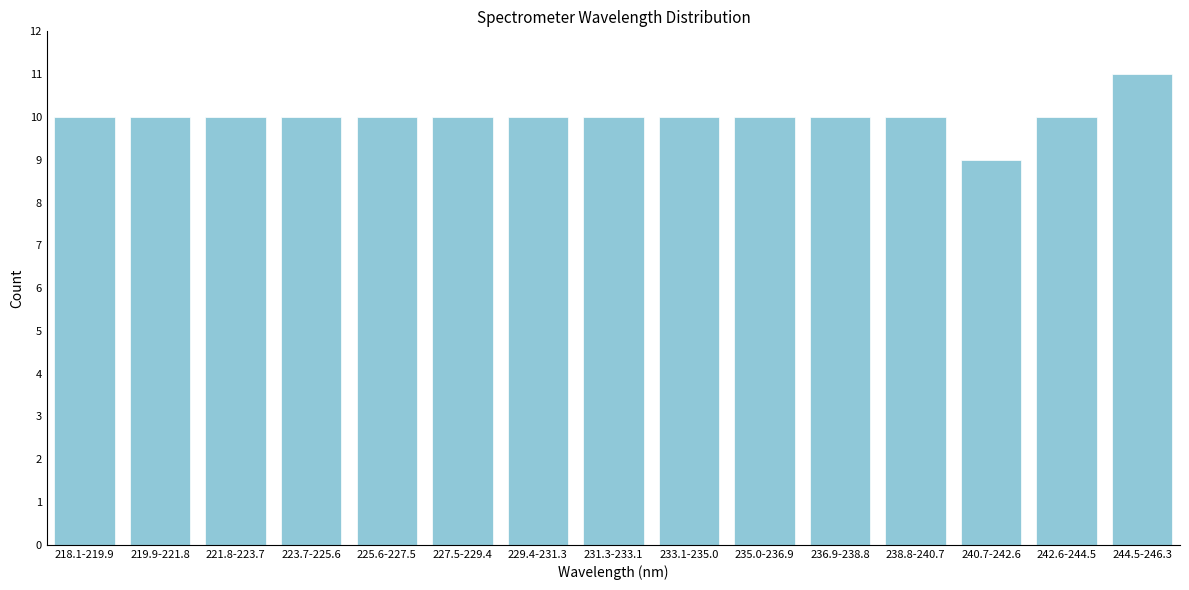

Reading left to right, extract all data points from this chart.

10	10	10	10	10	10	10	10	10	10	10	10	9	10	11